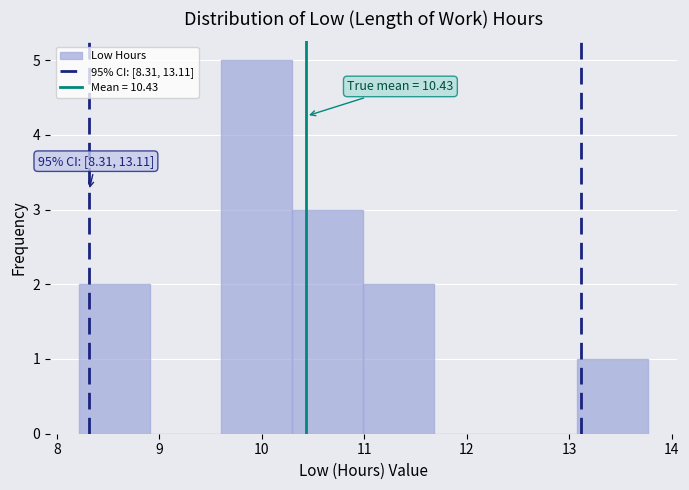

Which range on the x-axis has the tallest bar?

9.6 to 10.3